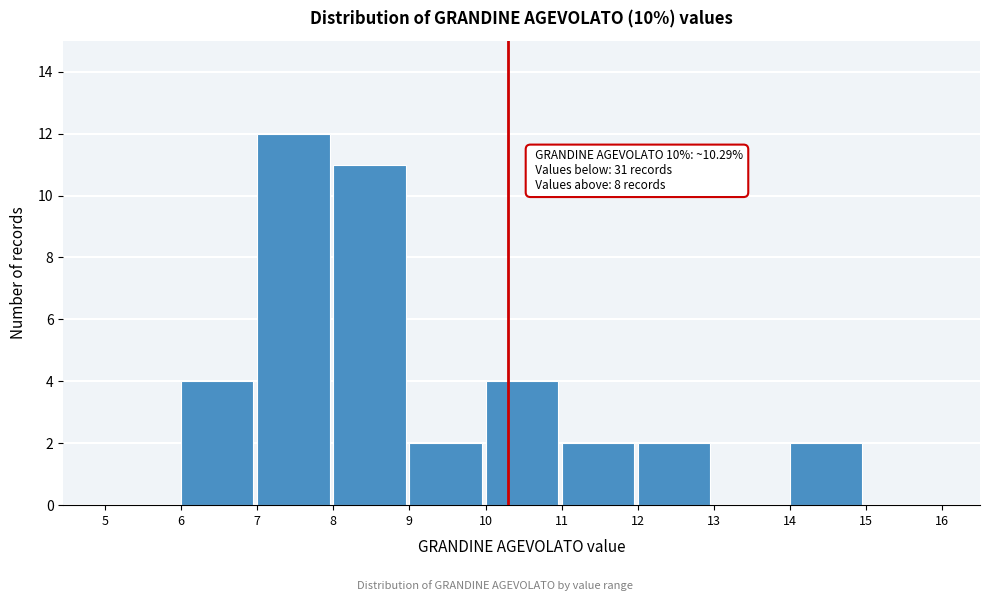

Over which range of the x-axis is the bar tallest?

7 to 8